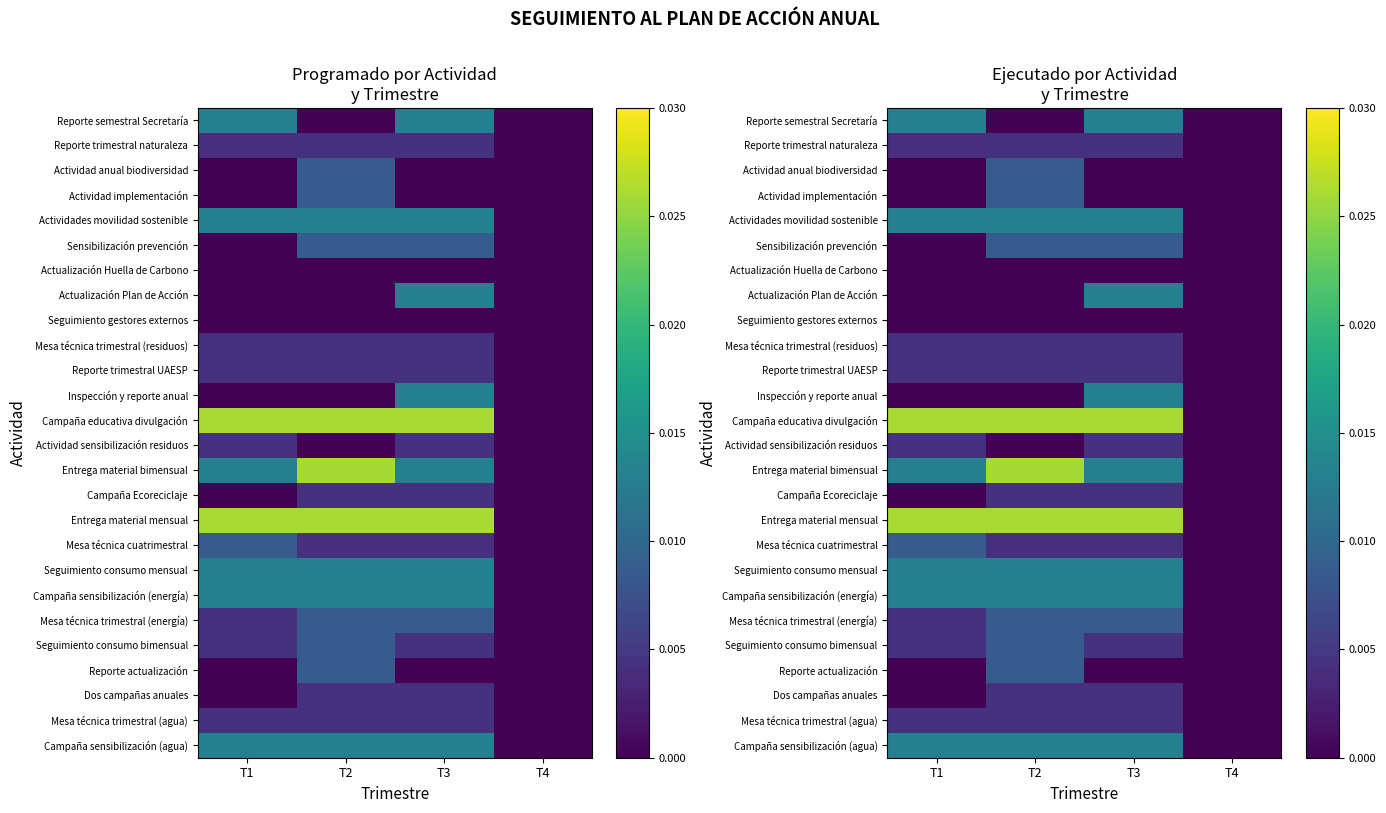

The Reporte semestral Secretaría series shows 0.0 at T4. True or false?

True